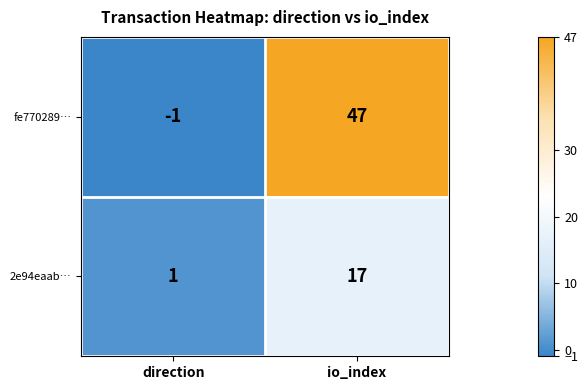

Between direction and io_index, which series saw the biggest shift?

fe770289…